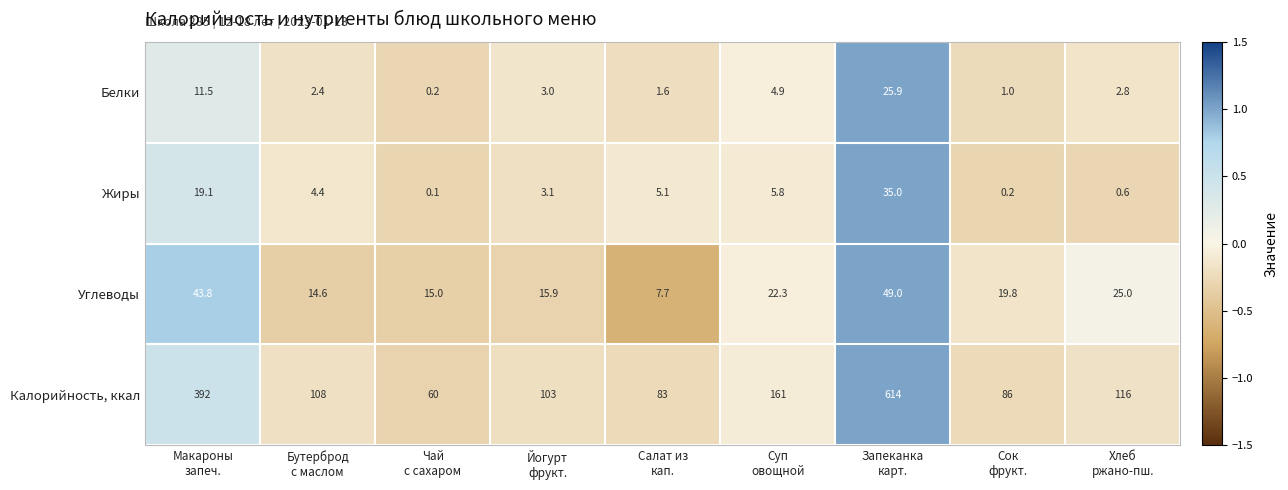

Which series has the widest spread of values?

Калорийность, ккал